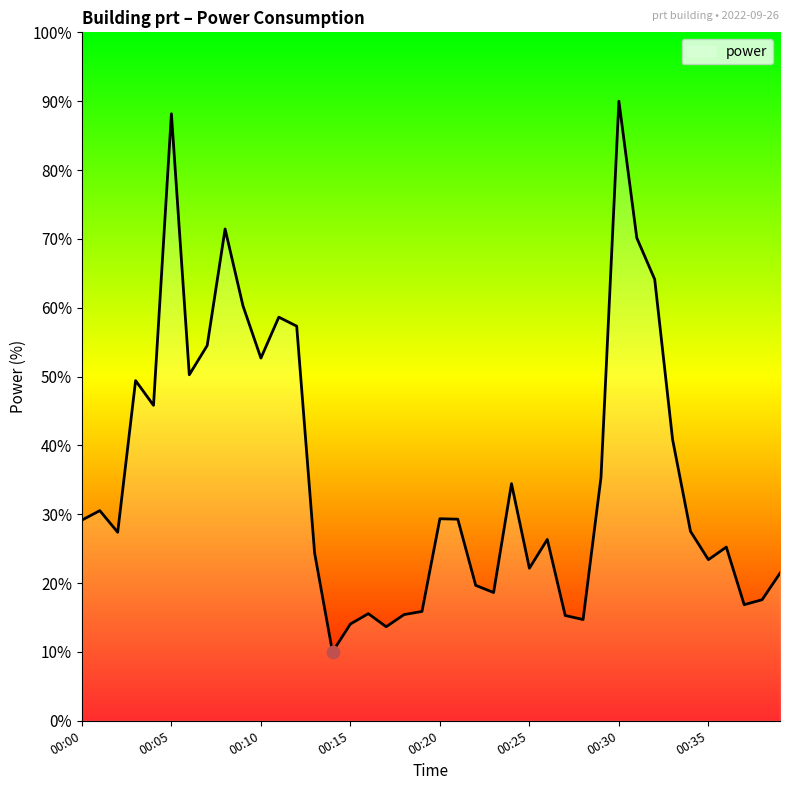

What is the difference between the maximum and minimum values?

80.0